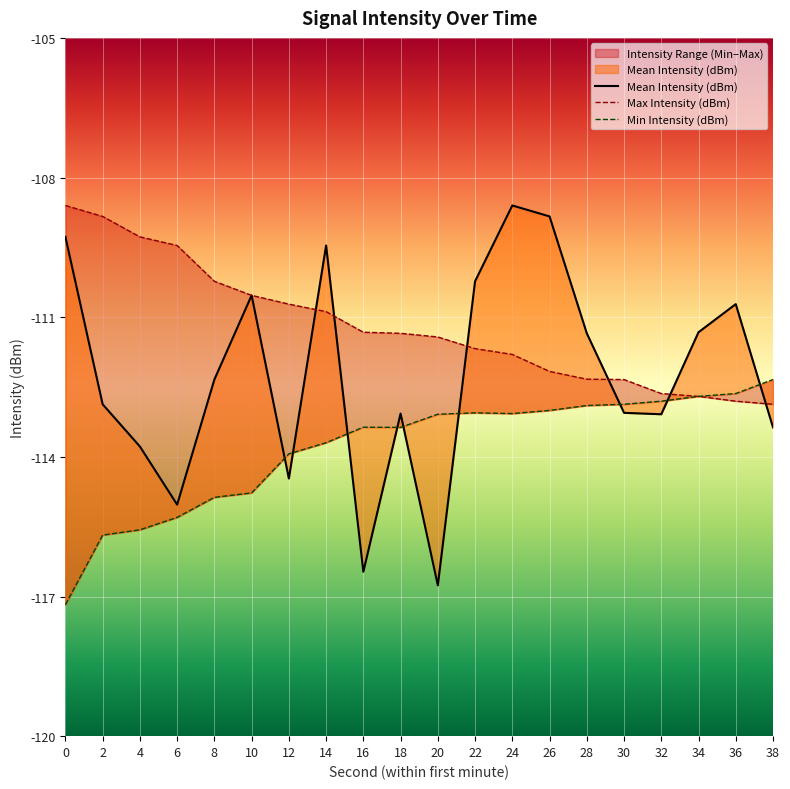

List the series in order of their peak value, highest first.

Mean Intensity (dBm), Max Intensity (dBm), Min Intensity (dBm)